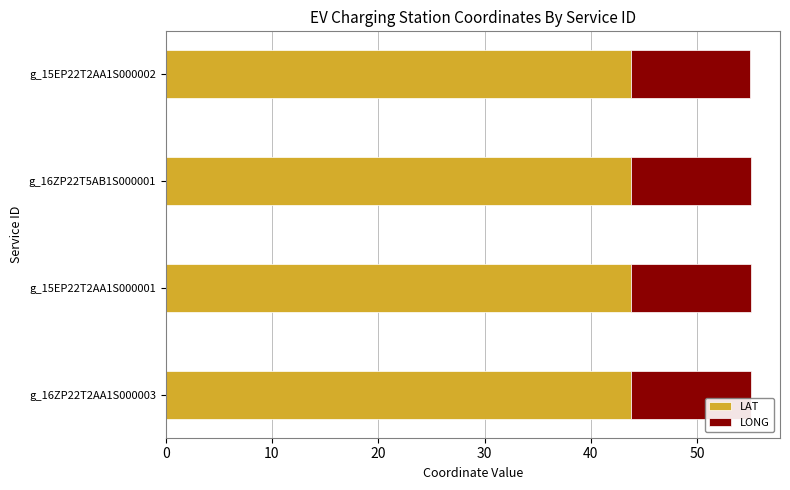

What is the minimum value for LAT?

43.7